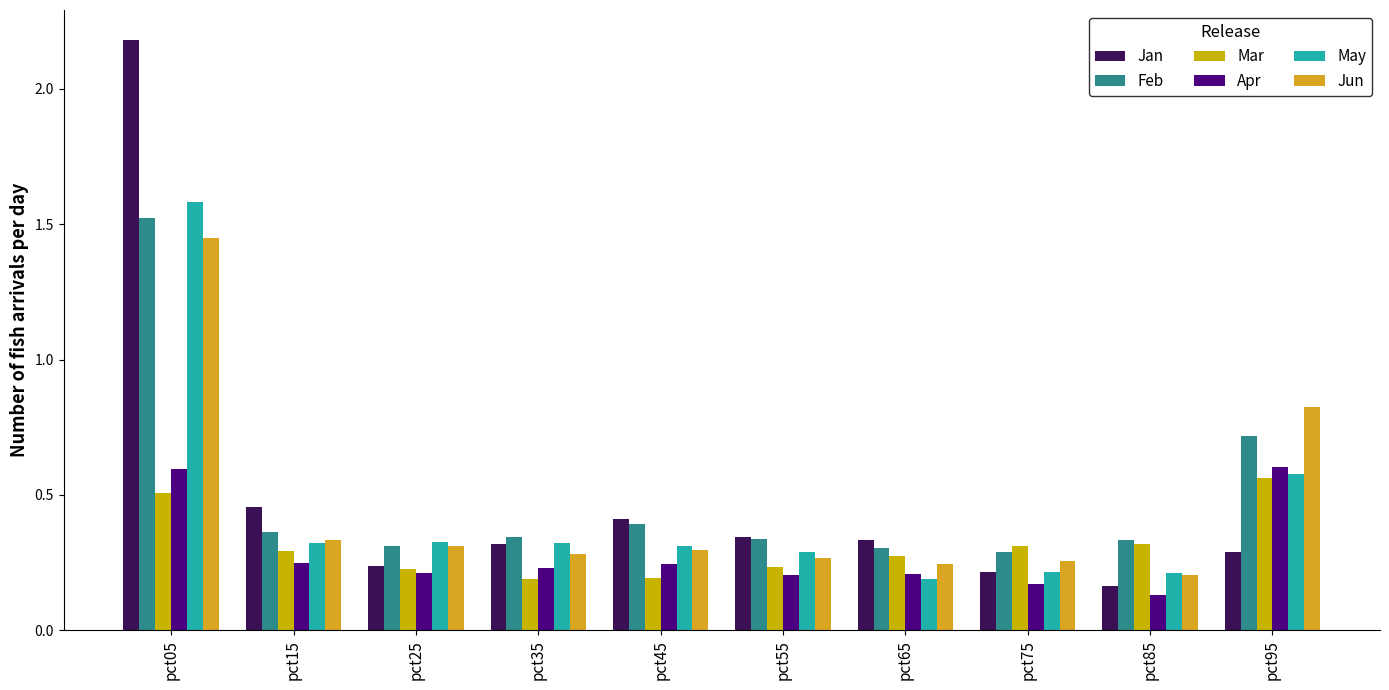

Are the bars grouped side by side (vs. stacked)?

Yes